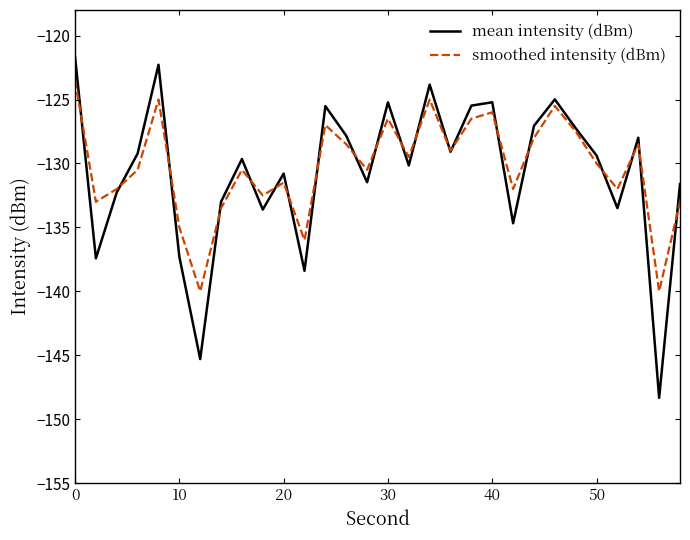

Count the number of data series in this chart.

2